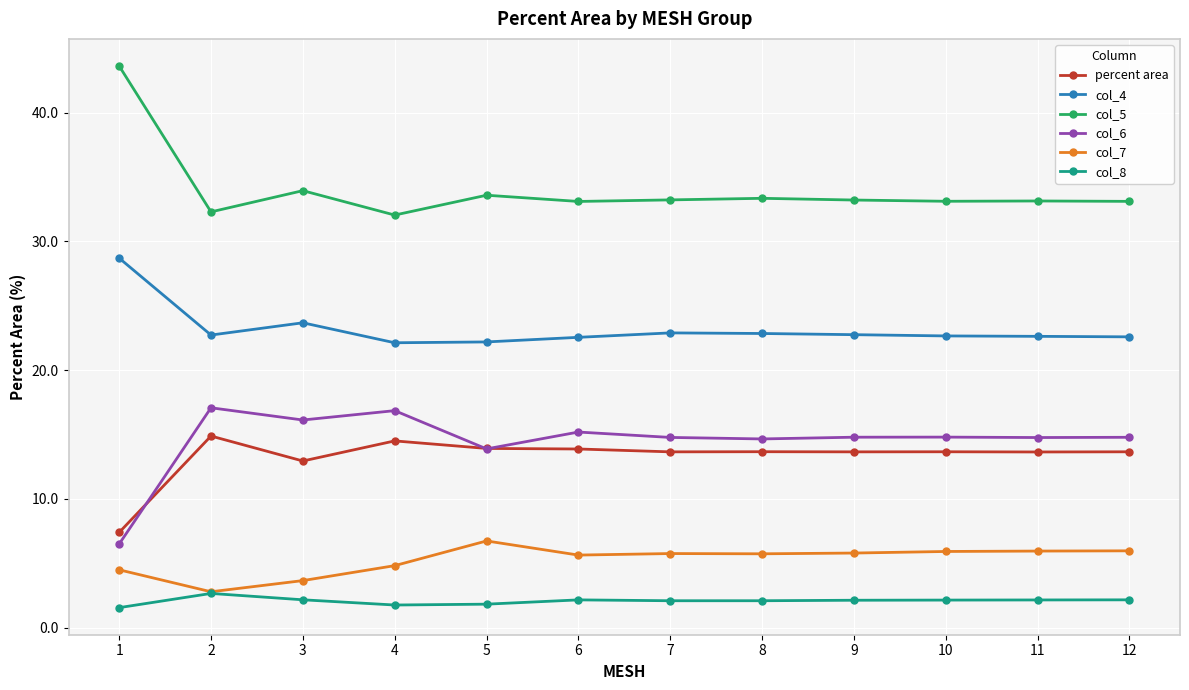

True or false: col_5 has more than 2 points higher than both neighbors.

True